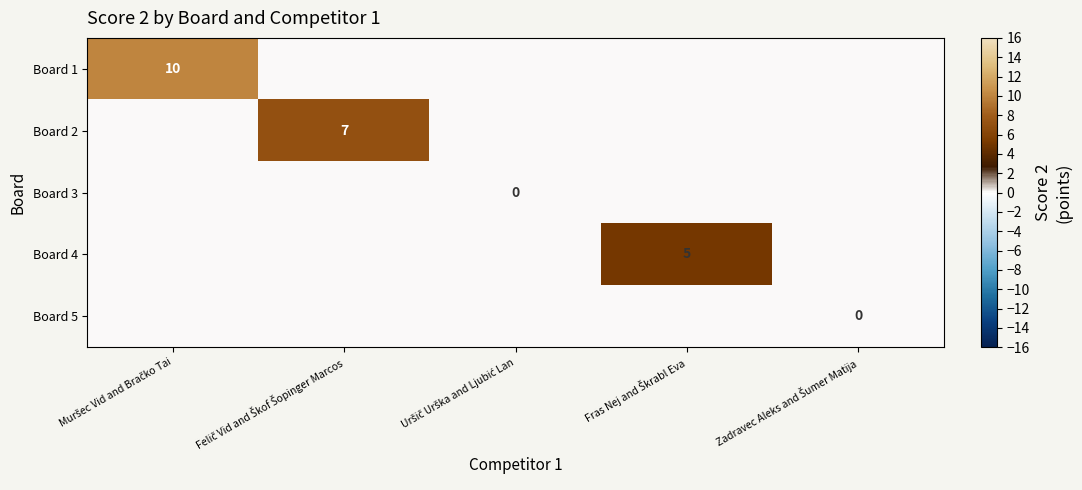

What is the greatest value displayed?

10